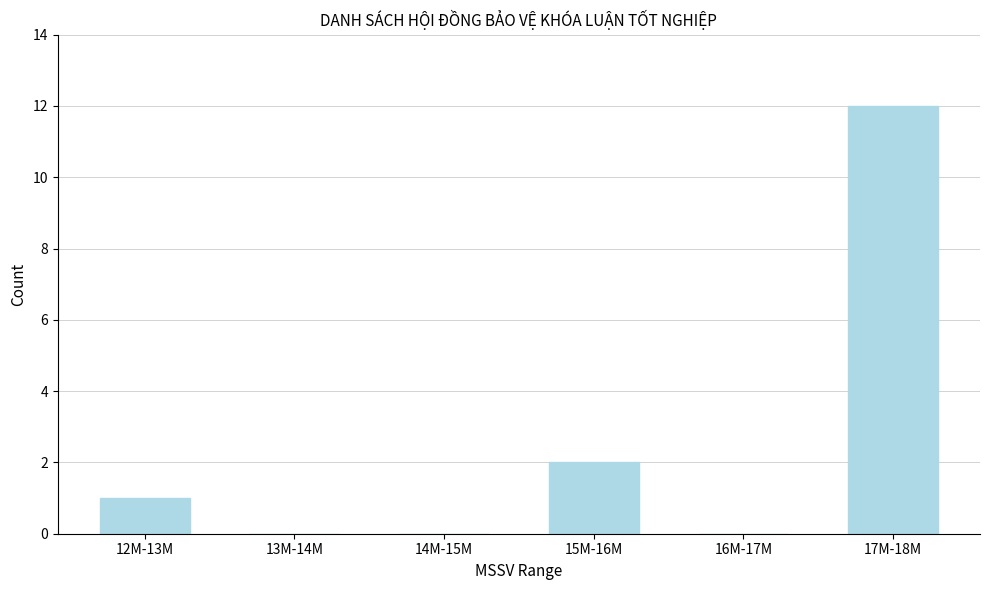

Reading left to right, extract all data points from this chart.

12M-13M=1	13M-14M=0	14M-15M=0	15M-16M=2	16M-17M=0	17M-18M=12